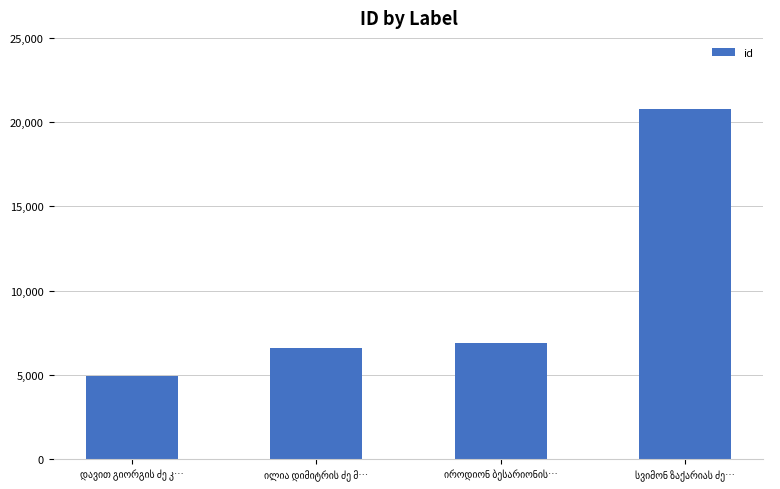

What is the sum of all values?

39230